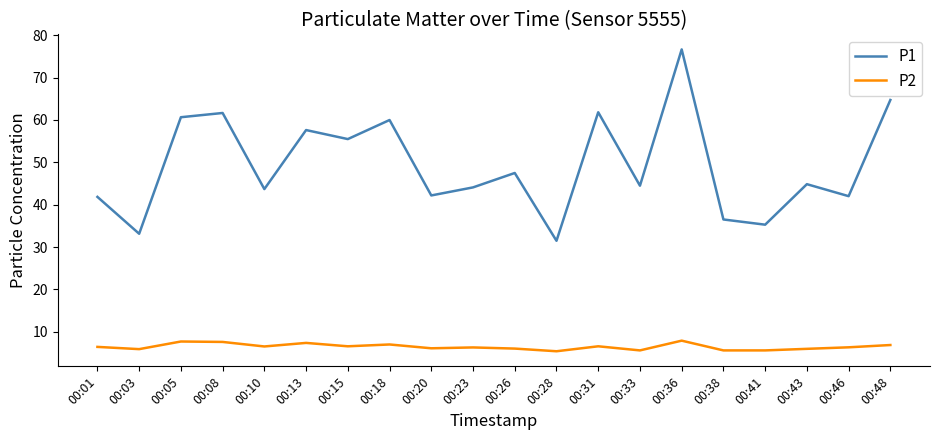

Which label corresponds to the largest value in the chart?

00:36